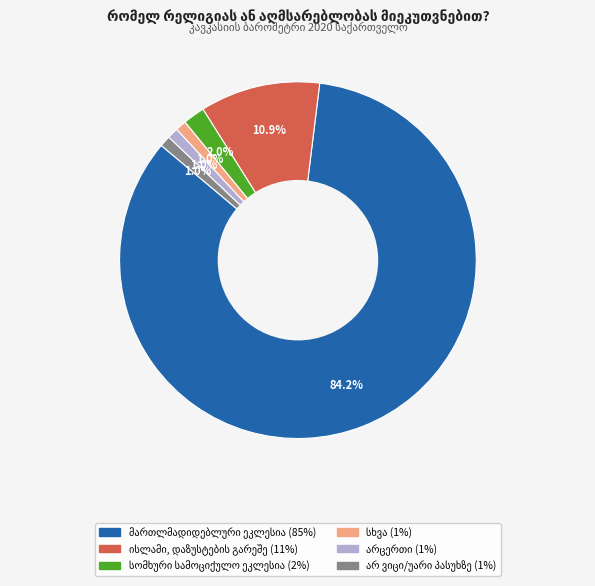

To the nearest percent, what is the difference between the largest and smallest slice percentages?

83%